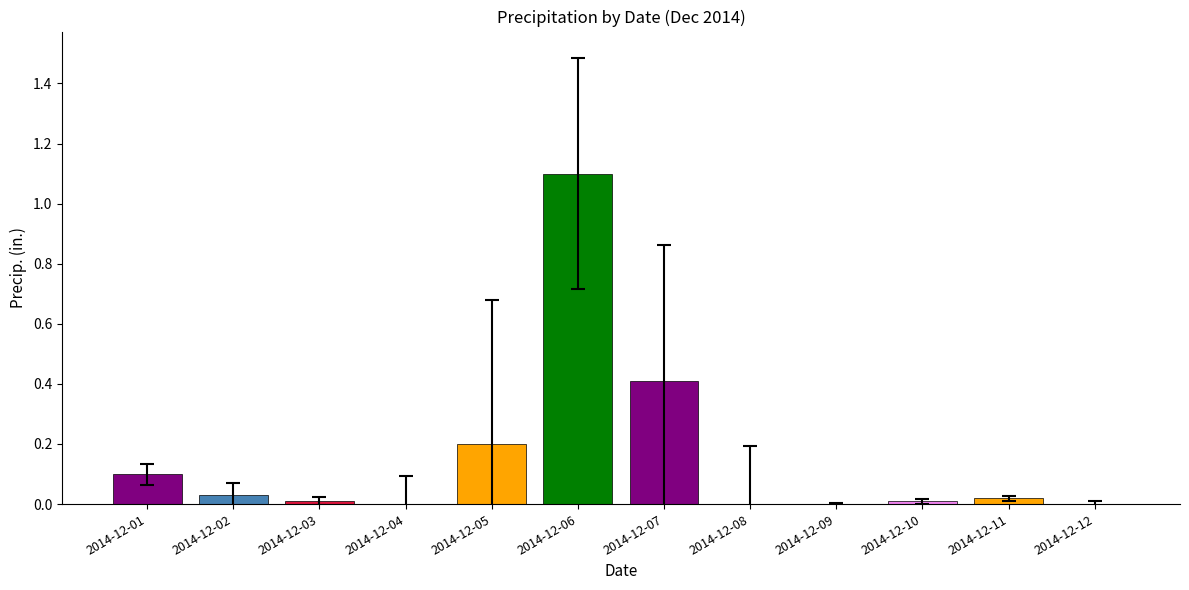

The chart shows a value of 0.4 at 2014-12-07. True or false?

True